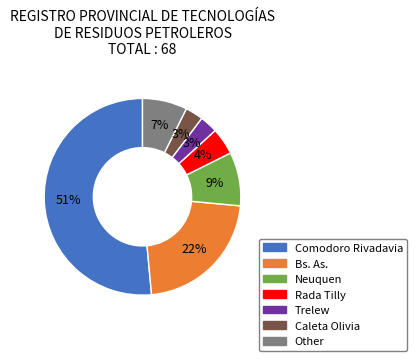

How many slices are in this pie chart?

7